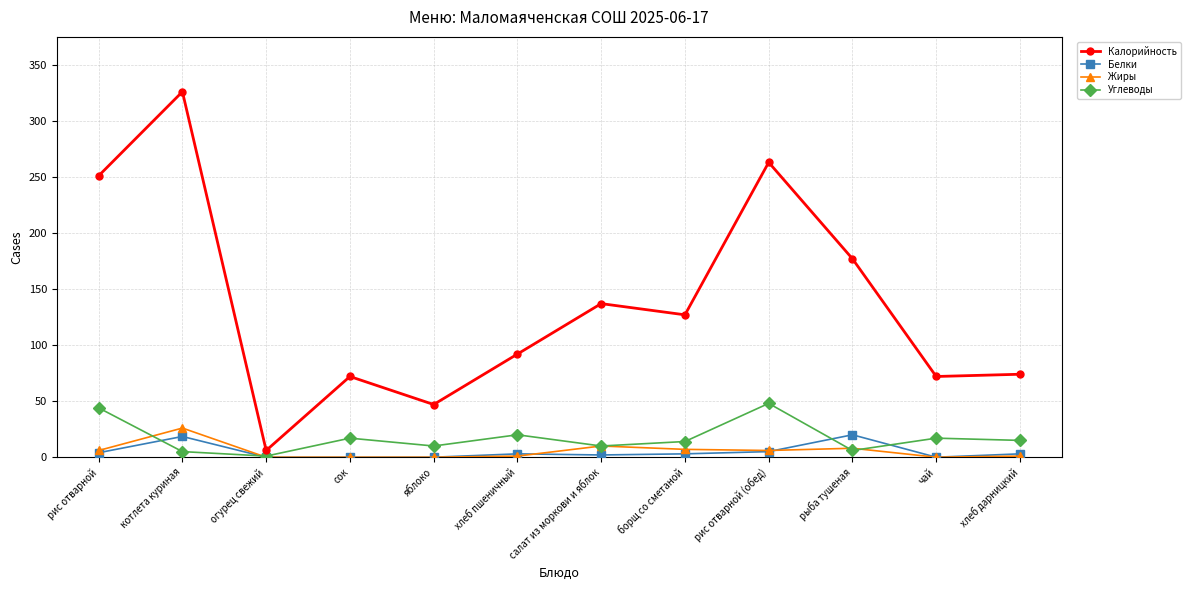

Which label corresponds to the largest value in the chart?

котлета куриная